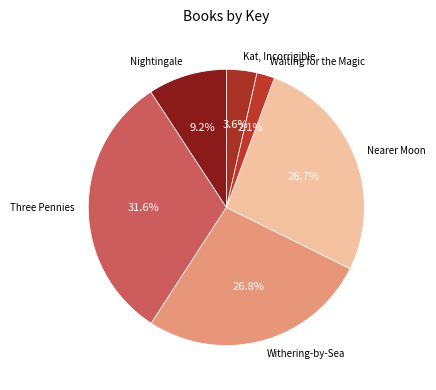

To the nearest percent, what is the difference between the Kat, Incorrigible and Three Pennies slice percentages?

28%